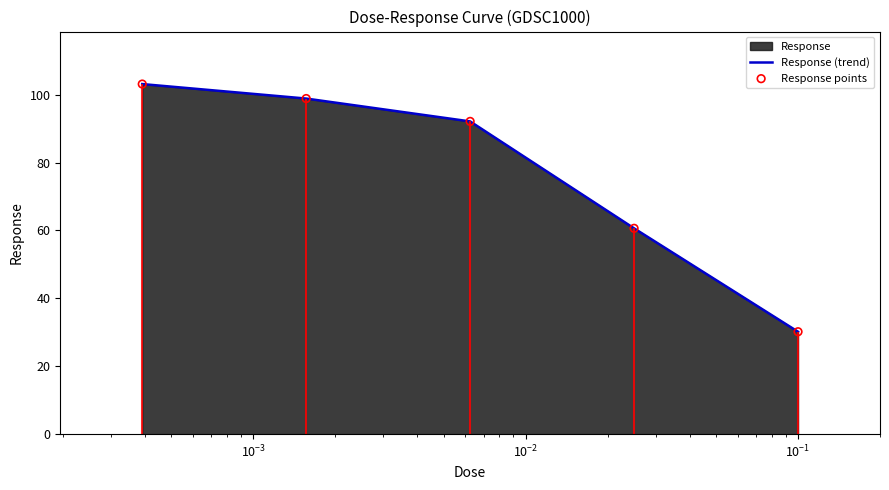

Which series reaches the maximum Y coordinate?

Response (trend)